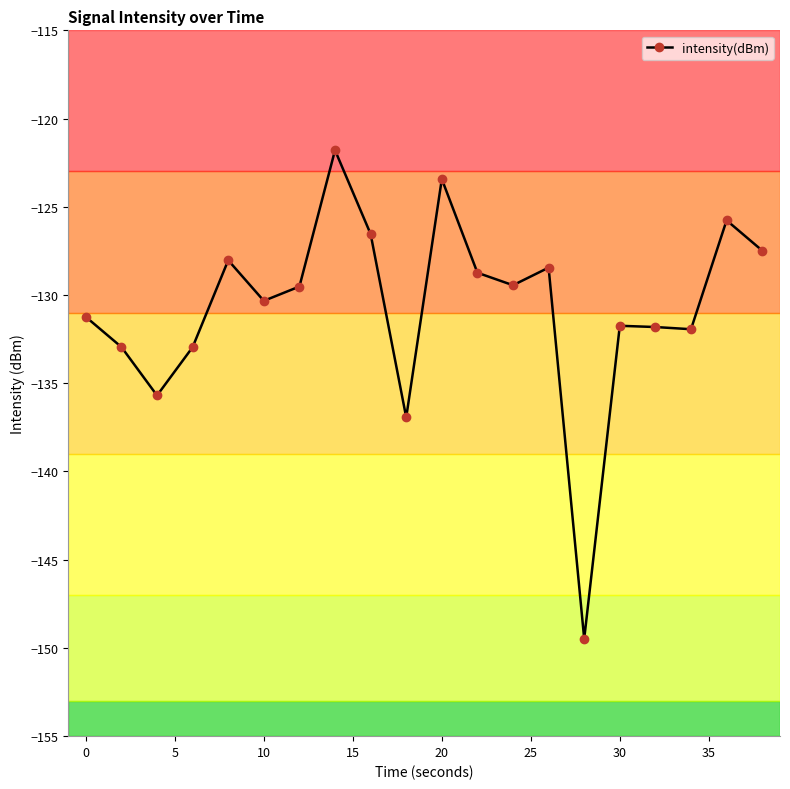

What is the difference between the second highest and second lowest values?

13.5